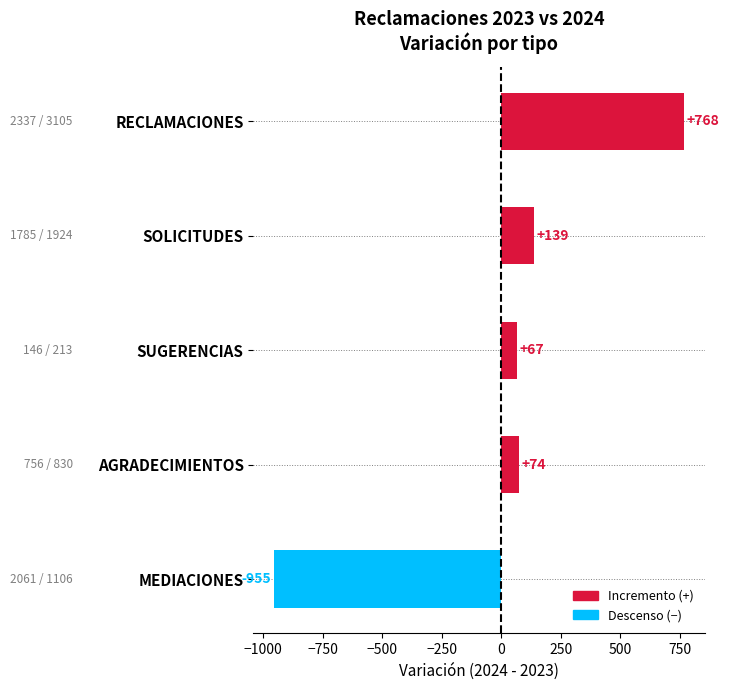

Rank the series by their average value, from lowest to highest.

2023, 2024